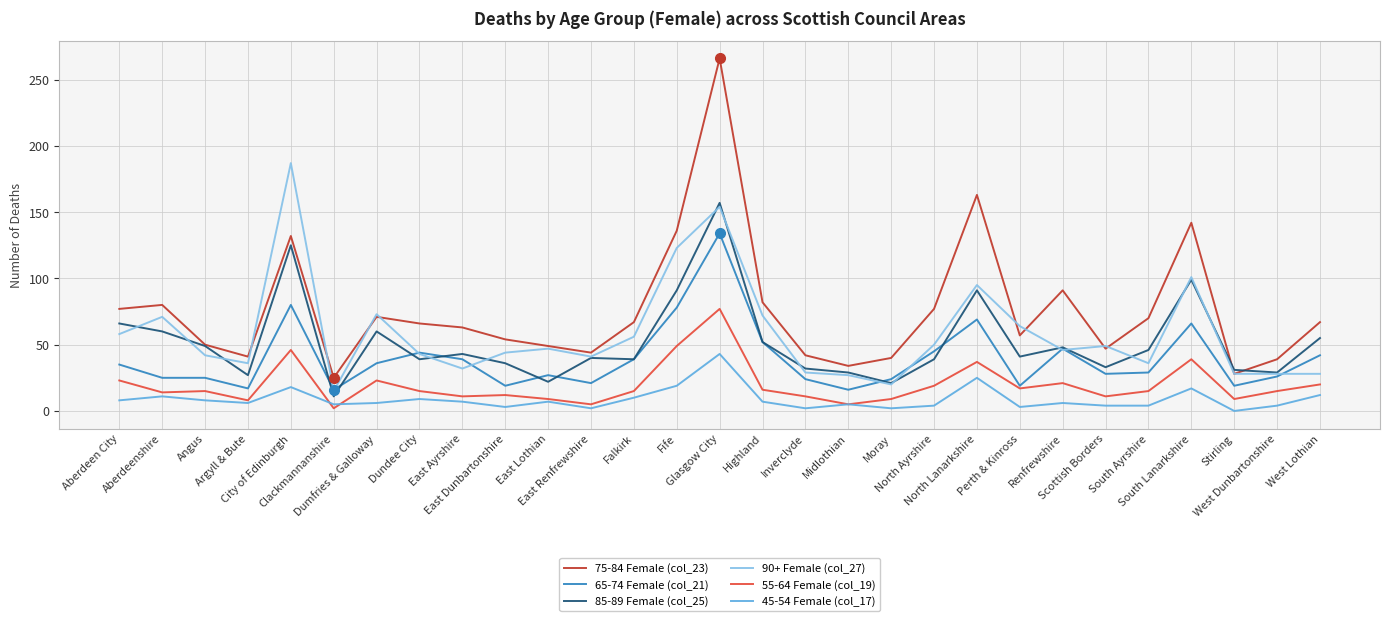

What is the difference between the maximum and second lowest values in the 75-84 Female (col_23) series?

238